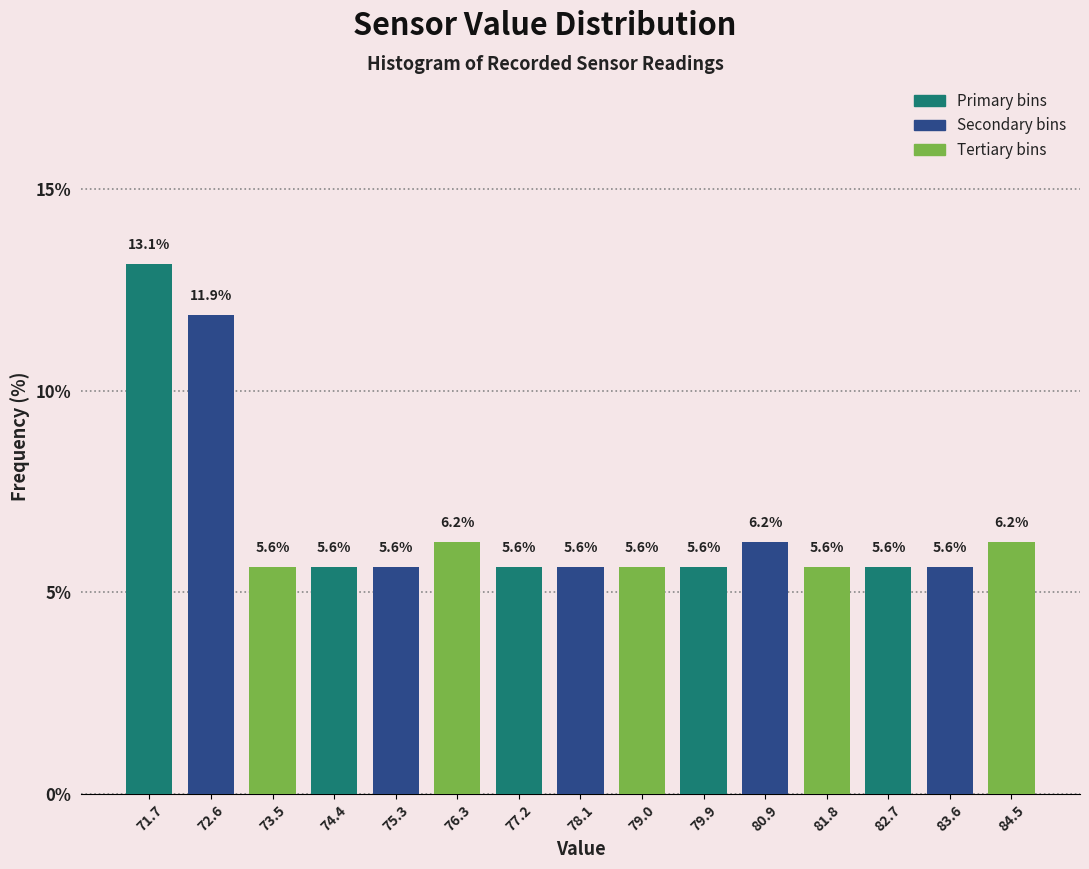

What is the height of the bar covering 71.20 to 72.12 on the x-axis? The bar edges are not printed on the chart, so give them approximately, as read against the axis.

13.1